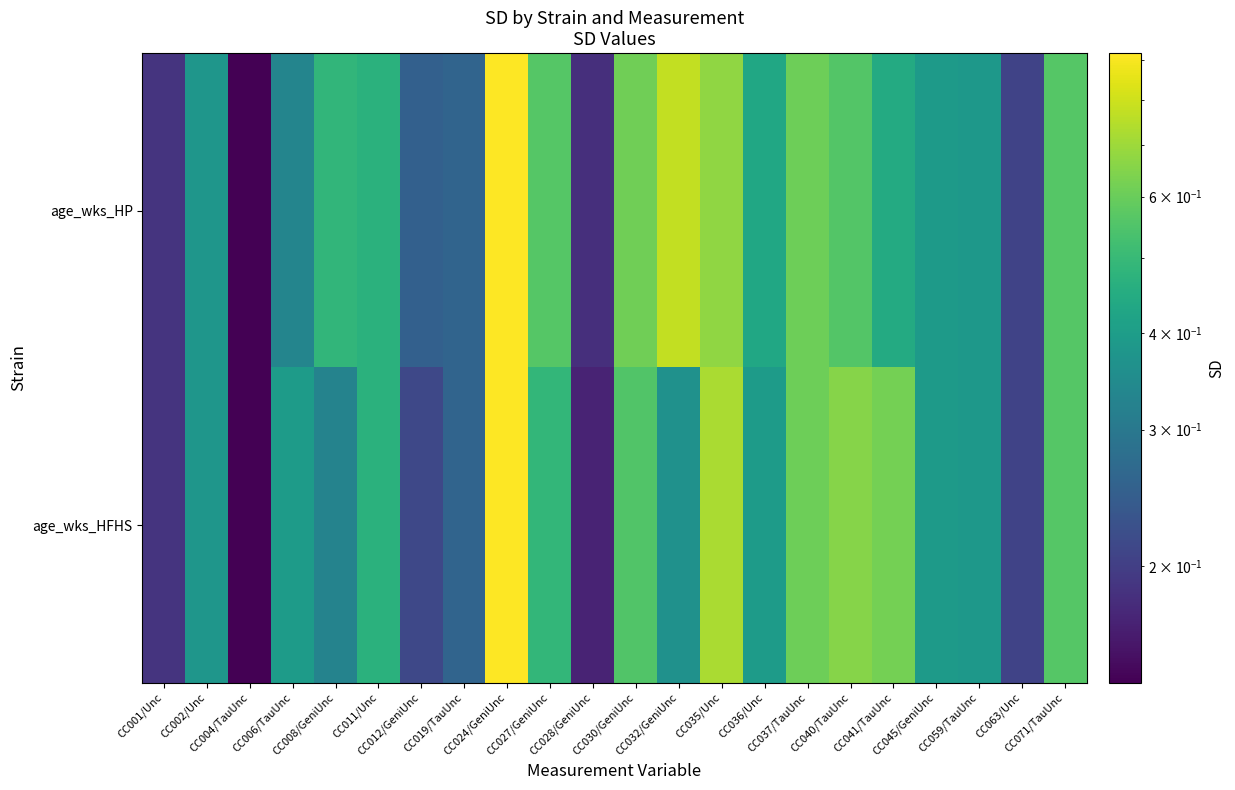

What is the total value across all series at CC040/TauUnc?

1.2